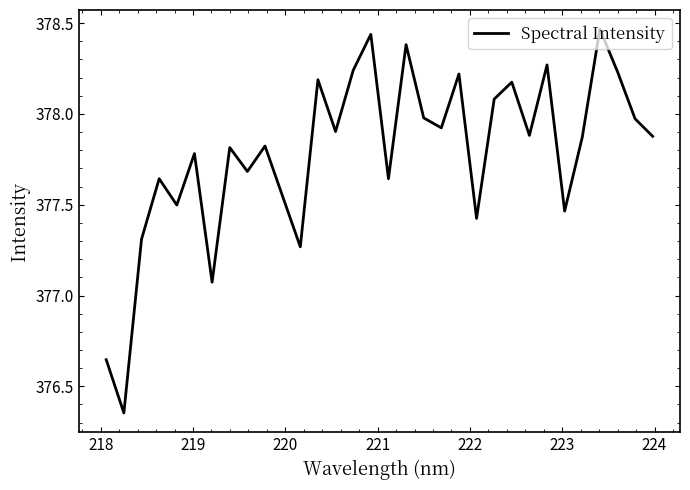

Reading left to right, list all the values displayed in this chart.

376.6	376.4	377.3	377.6	377.5	377.8	377.1	377.8	377.7	377.8	377.3	378.2	377.9	378.2	378.4	377.6	378.4	378.0	377.9	378.2	377.4	378.1	378.2	377.9	378.3	377.5	377.9	378.5	378.2	378.0	377.9